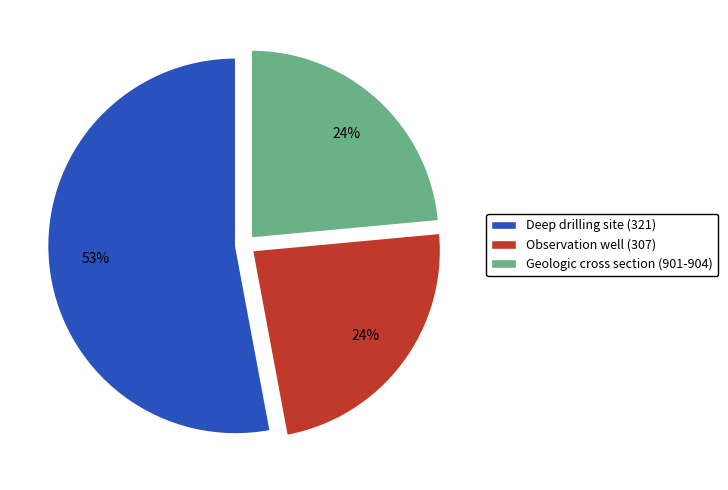

Combined, do Deep drilling site (321) and Geologic cross section (901-904) account for over 50%?

Yes